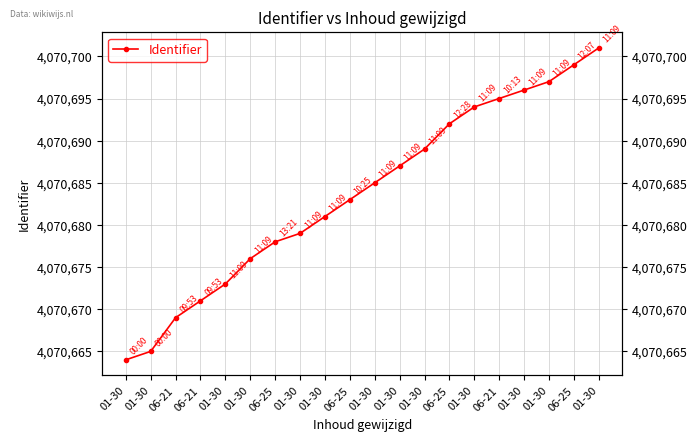

True or false: the data shows 2754723 at 06-25.

False